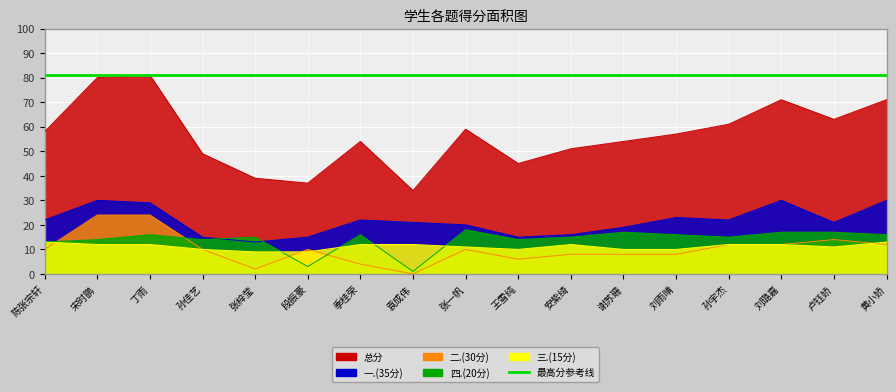

At which category does 总分 reach its first local peak?

丁雨